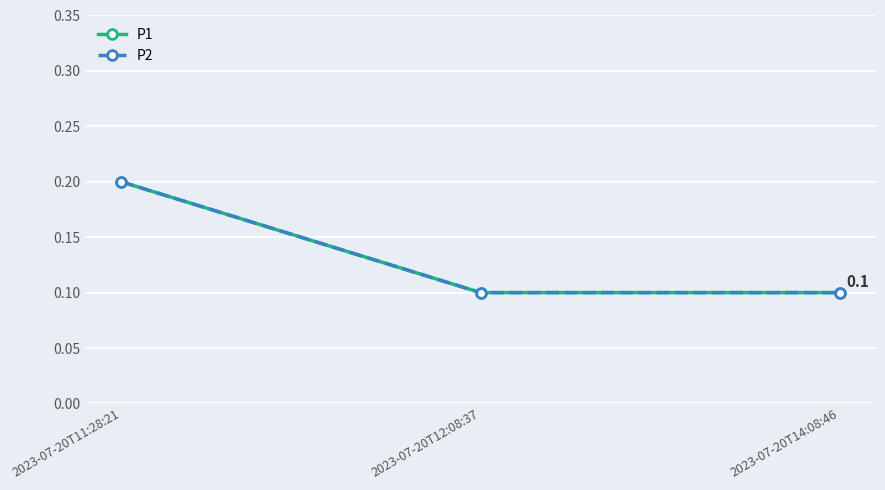

Reading left to right, what are all the values shown in this chart?

P1: 0.2	0.1	0.1
P2: 0.2	0.1	0.1